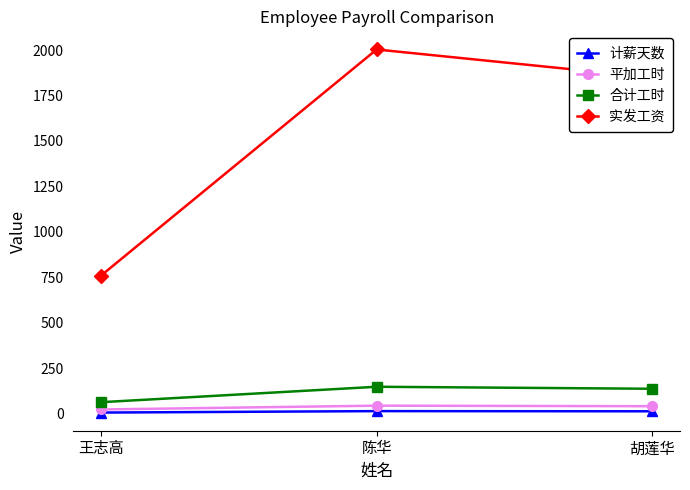

At how many categories does at least one series exceed 179?

3